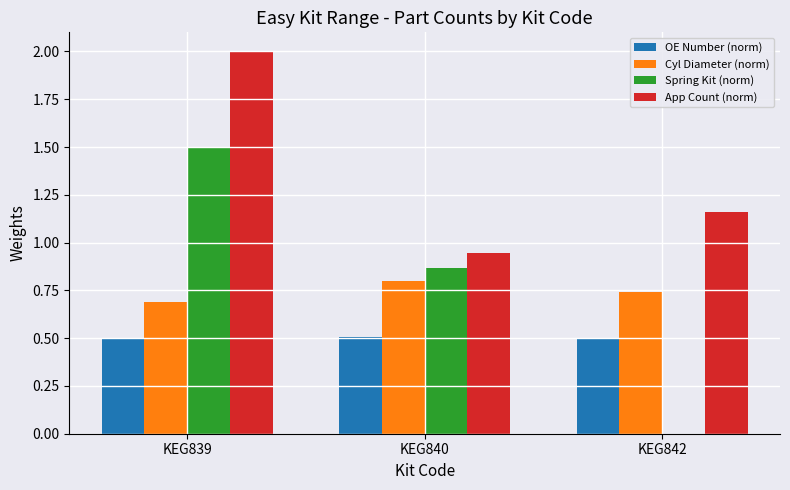

Are the bars horizontal?

No